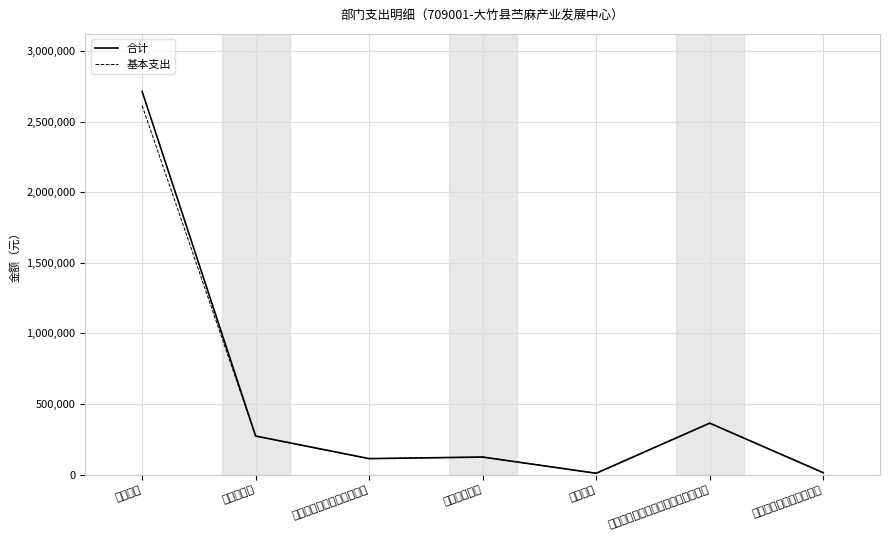

What is the smallest value displayed?

9594